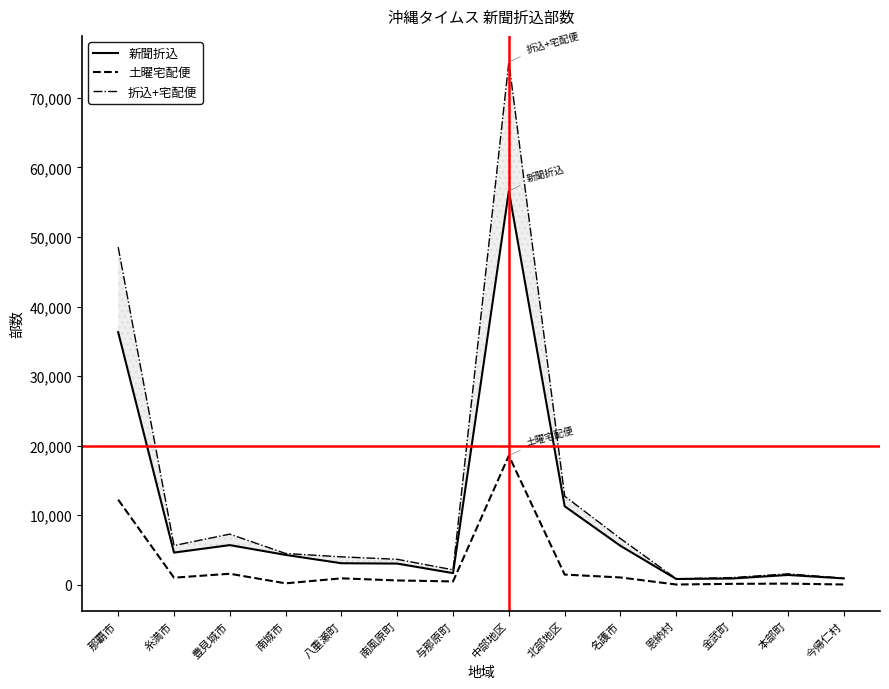

True or false: 新聞折込 has more than 0 points higher than both neighbors.

True